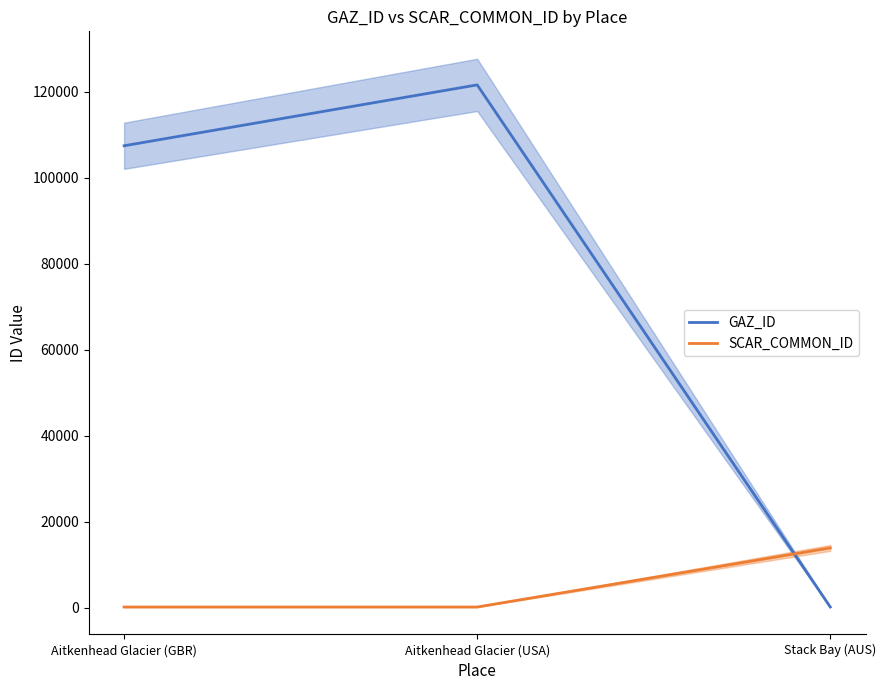

Which category has the highest value in the GAZ_ID series?

Aitkenhead Glacier (USA)